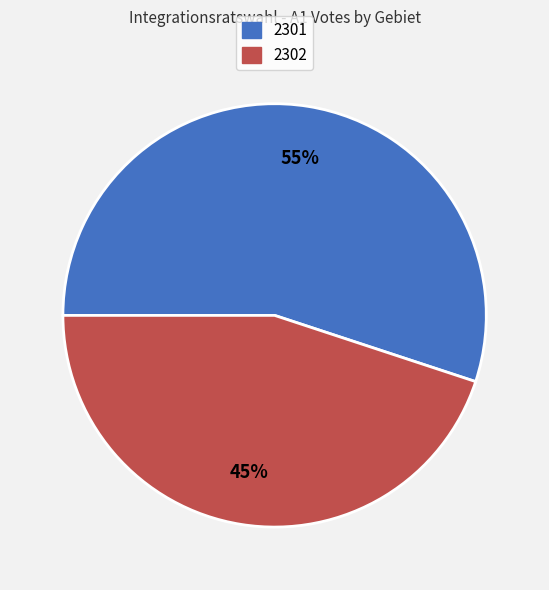

To the nearest percent, what portion does 2301 represent?

55%